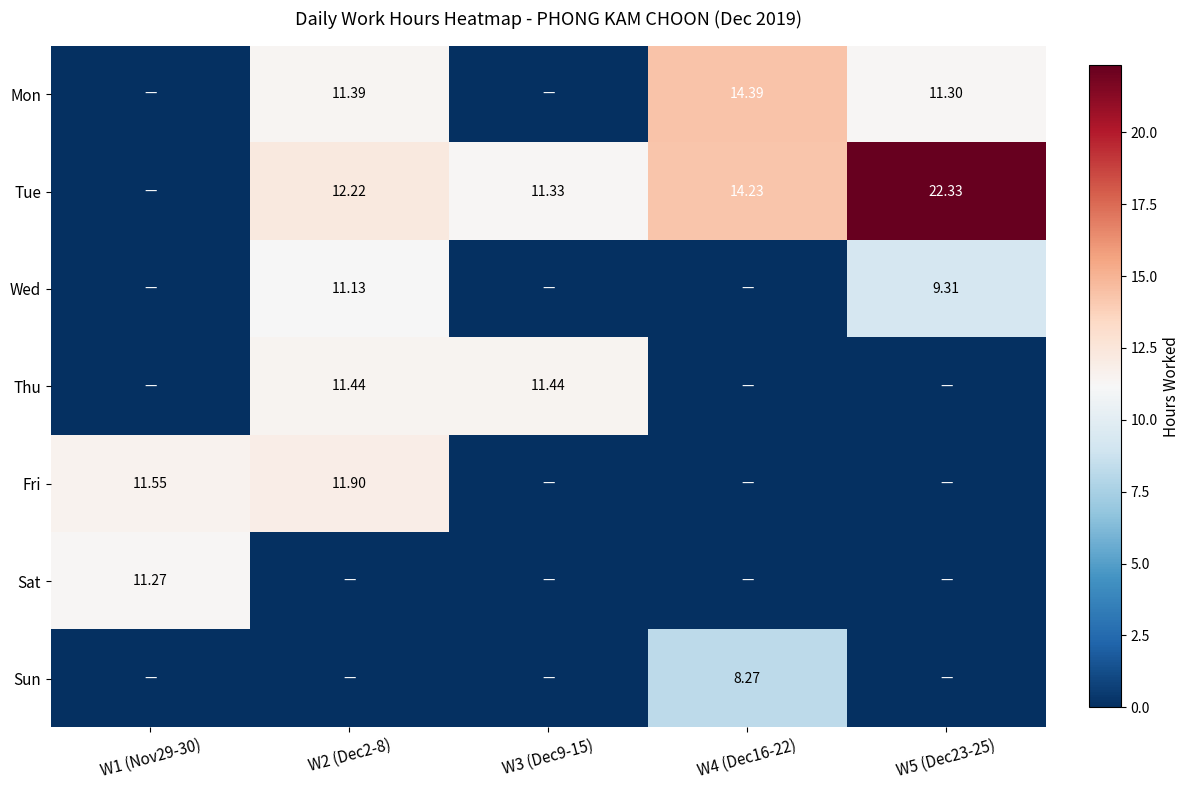

At which label is Wed closest to 5?

W5 (Dec23-25)